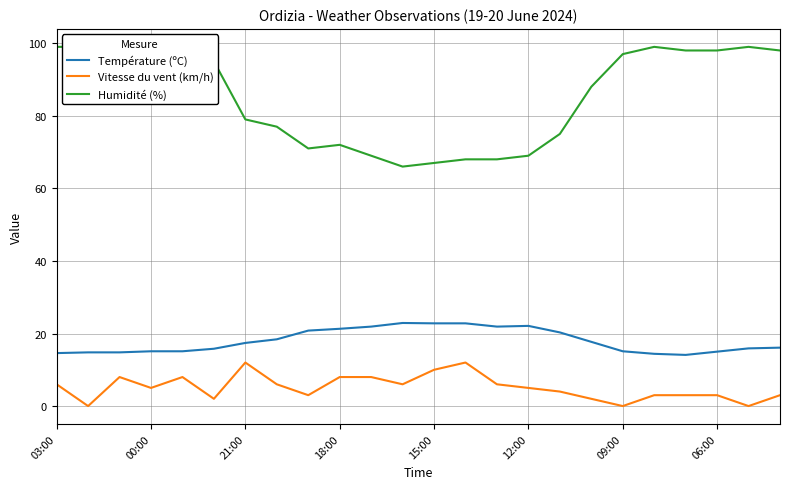

Reading right to left, list all the values displayed in this chart.

Température (ºC): 16.1	15.9	15.0	14.1	14.4	15.1	17.7	20.3	22.1	21.9	22.8	22.8	22.9	21.9	21.3	20.8	18.4	17.4	15.8	15.1	15.1	14.8	14.8	14.6
Vitesse du vent (km/h): 3.0	0.0	3.0	3.0	3.0	0.0	2.0	4.0	5.0	6.0	12.0	10.0	6.0	8.0	8.0	3.0	6.0	12.0	2.0	8.0	5.0	8.0	0.0	6.0
Humidité (%): 98.0	99.0	98.0	98.0	99.0	97.0	88.0	75.0	69.0	68.0	68.0	67.0	66.0	69.0	72.0	71.0	77.0	79.0	95.0	98.0	97.0	98.0	99.0	99.0